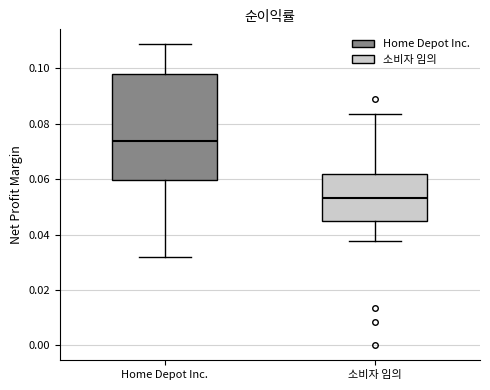

Reading left to right, transcribe this box plot: for each box, give where its median line is, the range the box spans, and where its two whiskers end, as read against the y-axis. The values are not printed on the chart, so give them approximately, as read against the axis.

Home Depot Inc.: median 0.074, box 0.060 to 0.098, whiskers 0.032 to 0.108
소비자 임의: median 0.054, box 0.044 to 0.062, whiskers 0.038 to 0.084